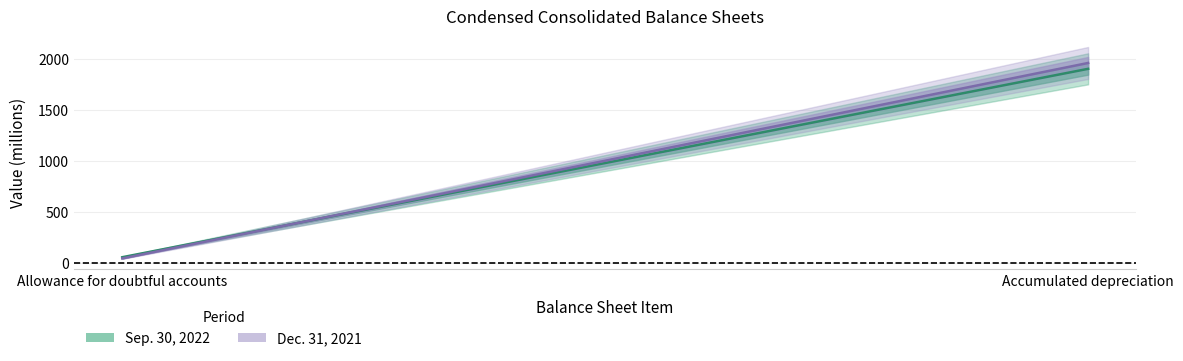

What is the average value of the Dec. 31, 2021 series?

1002.5